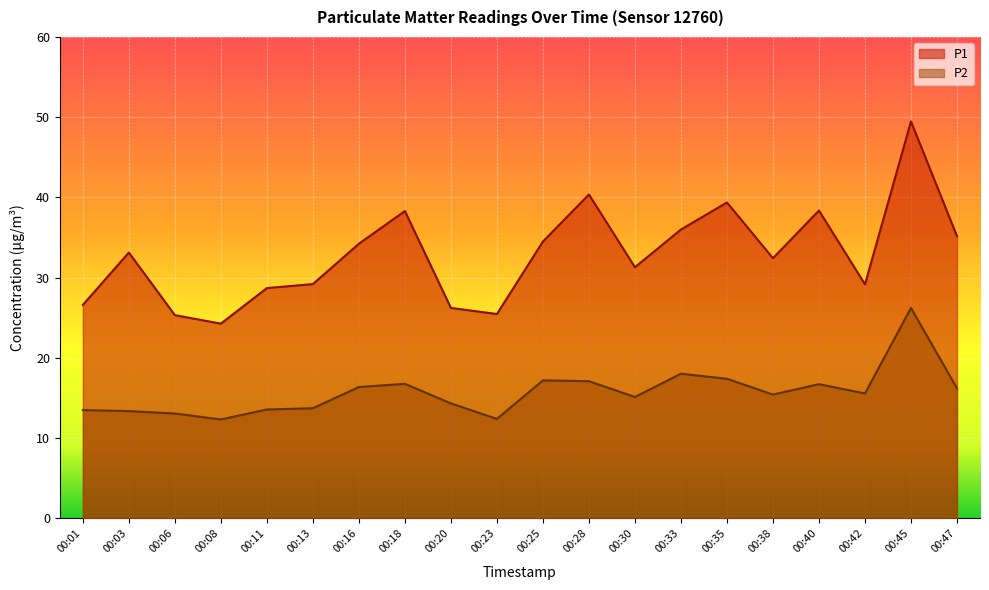

What are all the series names shown in the legend?

P1, P2